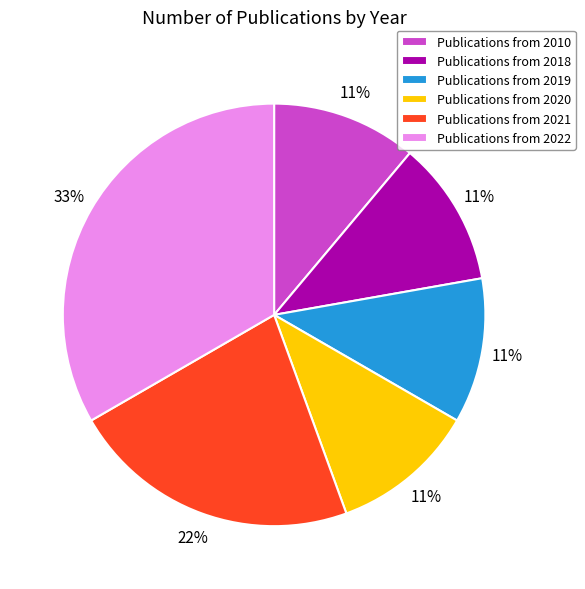

Does Publications from 2020 represent more than half of the total?

No